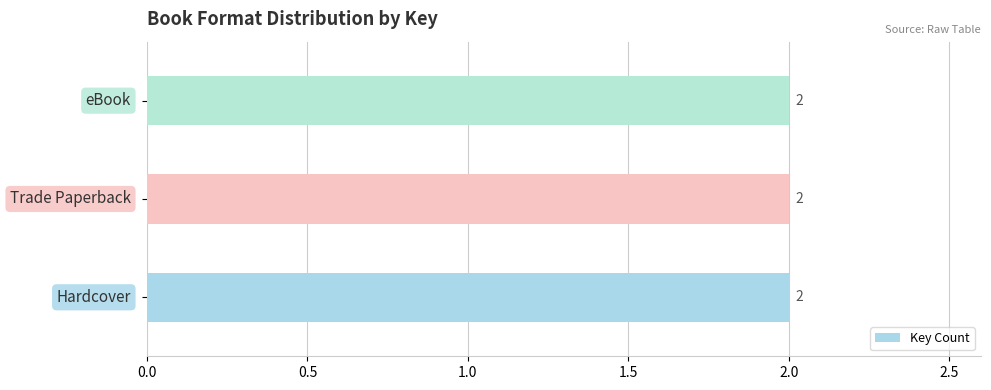

At which label is the value closest to 1144207284?

Hardcover